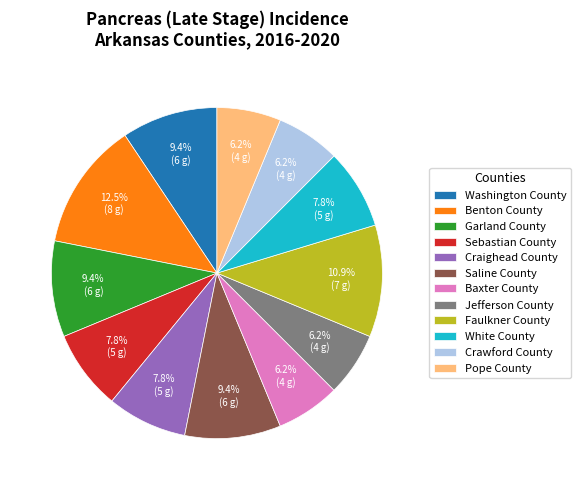

Approximately how many times larger is the value at Crawford County compared to Garland County?

0.7